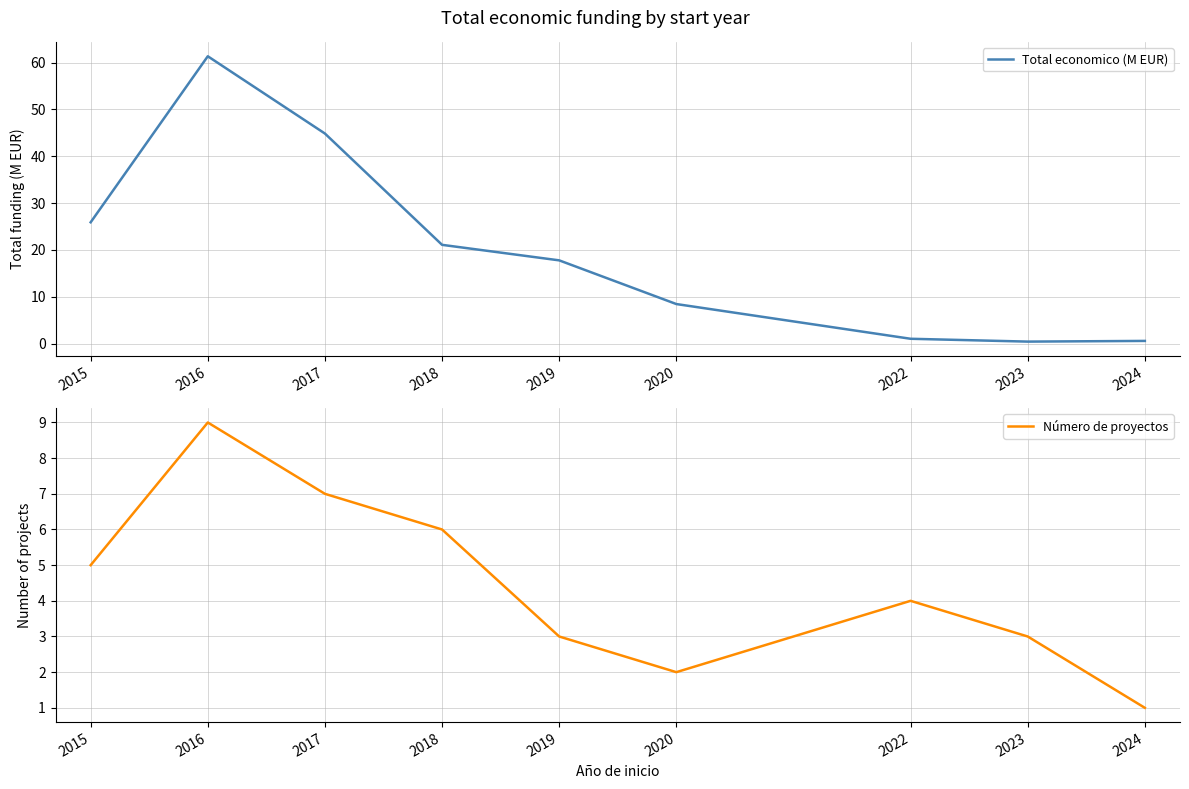

At how many categories does at least one series exceed 20?

4